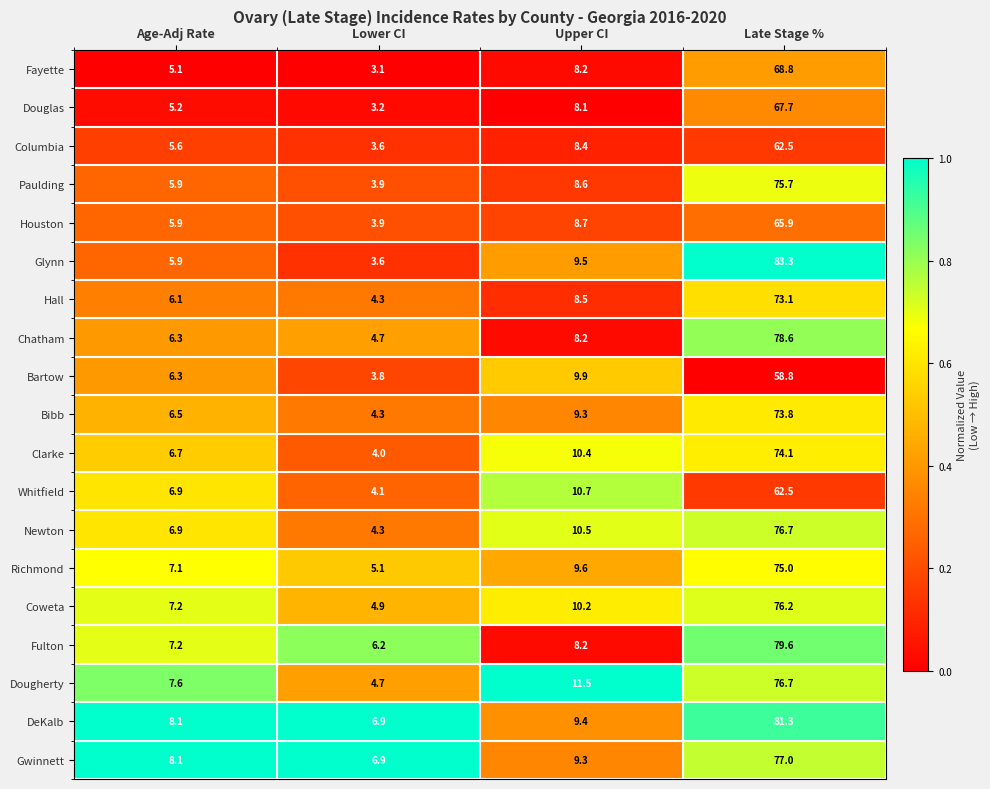

List the labels in order of Fayette value, smallest first.

Lower CI, Age-Adj Rate, Upper CI, Late Stage %